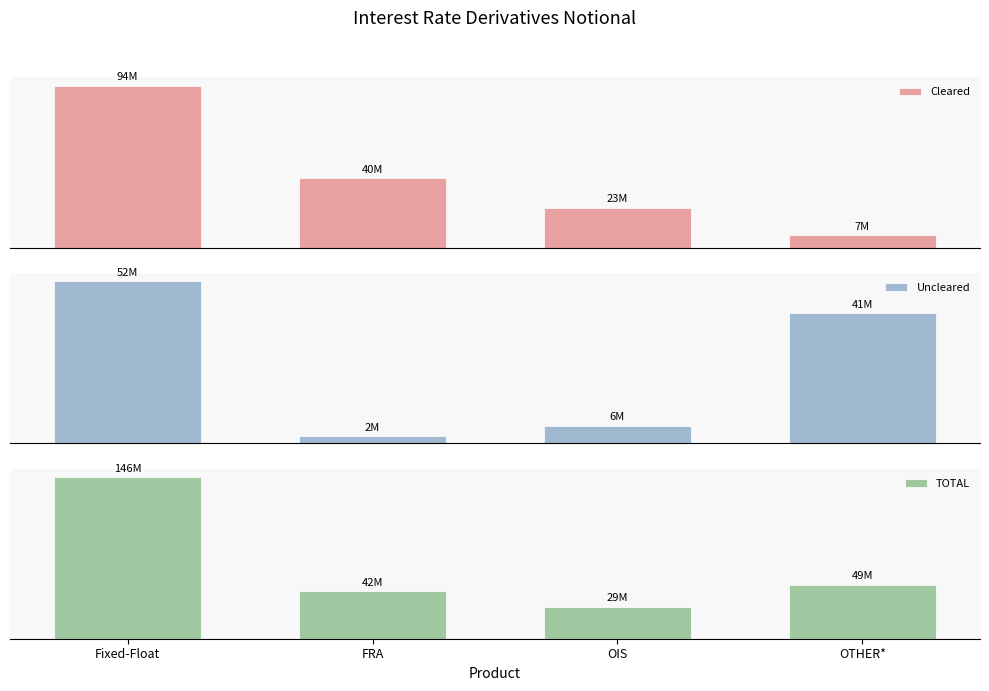

True or false: Uncleared has a value of 51584693 at Fixed-Float.

True